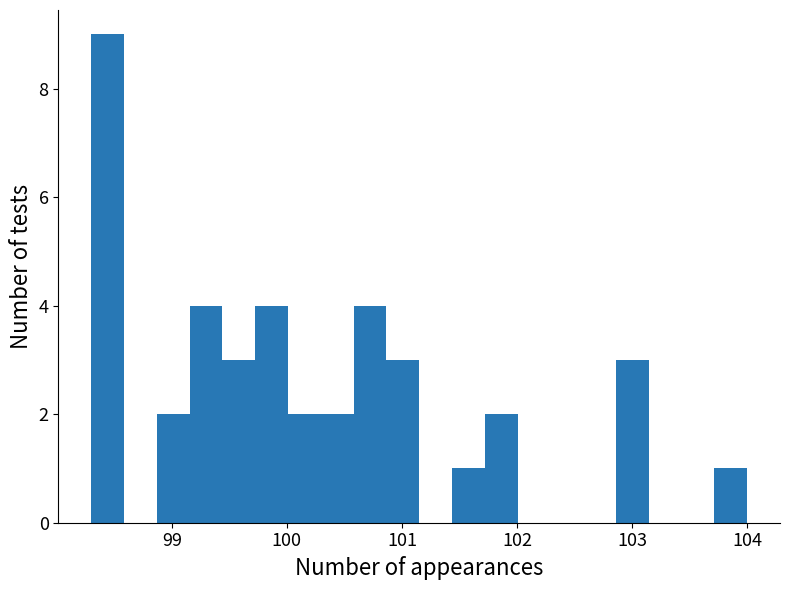

Around what value on the x-axis is the tallest bar? Give the approximate position of its centre, as read against the axis.

98.4